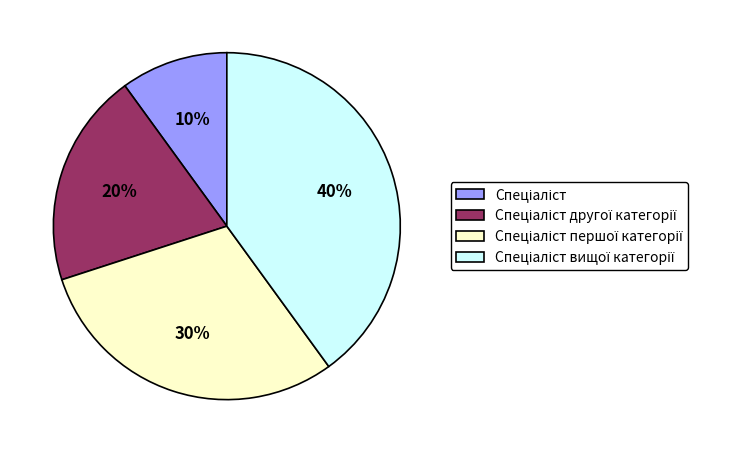

To the nearest percent, what is the difference between the largest and smallest slice percentages?

30%